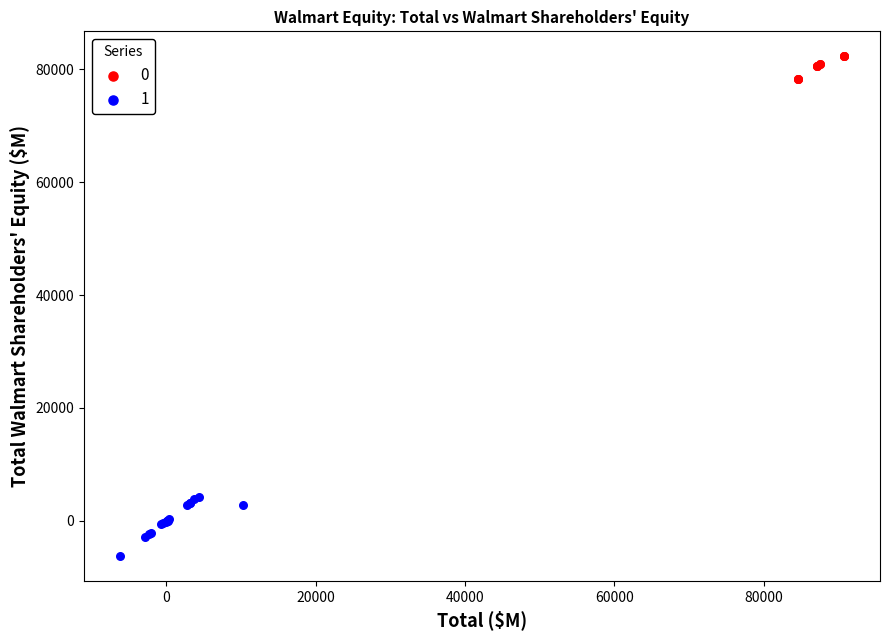

Which series reaches the maximum Y coordinate?

0